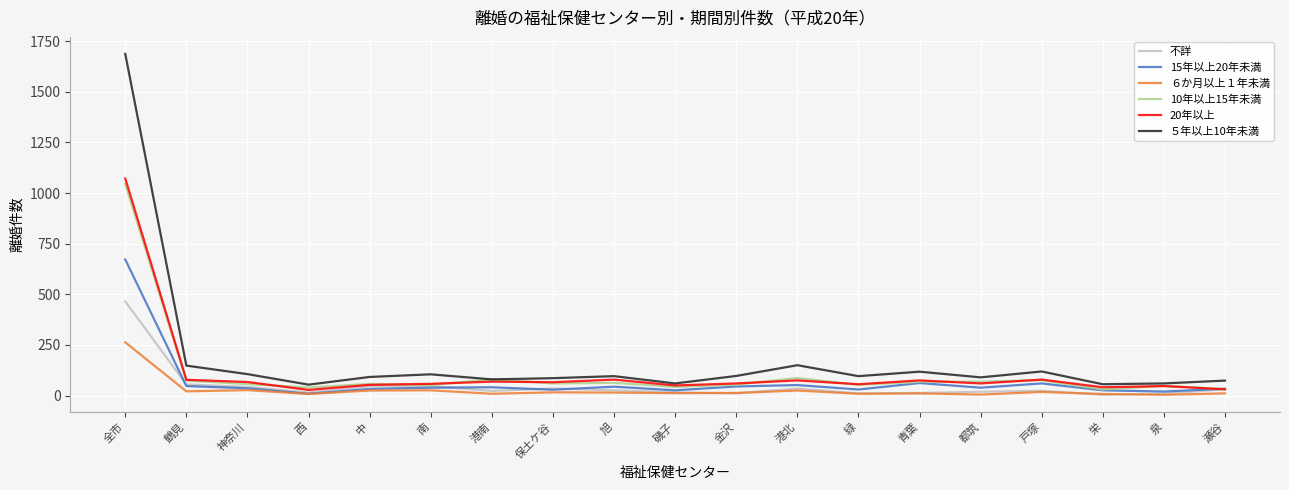

What are all the series names shown in the legend?

不詳, 15年以上20年未満, ６か月以上１年未満, 10年以上15年未満, 20年以上, ５年以上10年未満